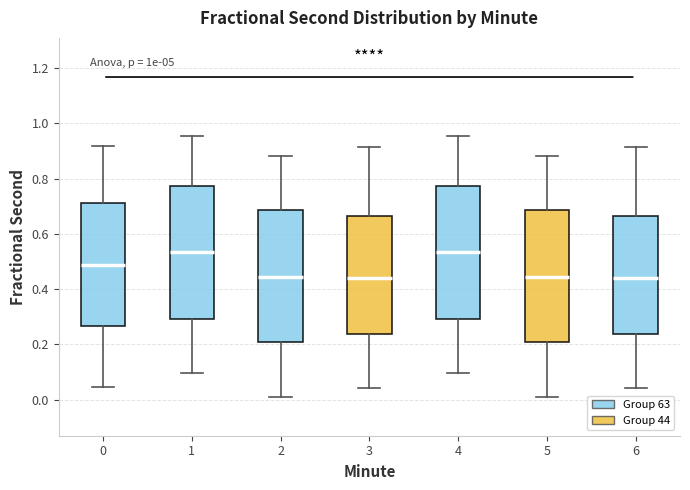

Reading left to right, read every box against the y-axis: the position of its median line, the range the box covers, and the ends of its whiskers. The values are not printed on the chart, so give them approximately, as read against the axis.

0: median 0.48, box 0.26 to 0.72, whiskers 0.04 to 0.92
1: median 0.54, box 0.30 to 0.78, whiskers 0.10 to 0.96
2: median 0.44, box 0.22 to 0.68, whiskers 0.02 to 0.88
3: median 0.44, box 0.24 to 0.66, whiskers 0.04 to 0.92
4: median 0.54, box 0.30 to 0.78, whiskers 0.10 to 0.96
5: median 0.44, box 0.22 to 0.68, whiskers 0.02 to 0.88
6: median 0.44, box 0.24 to 0.66, whiskers 0.04 to 0.92